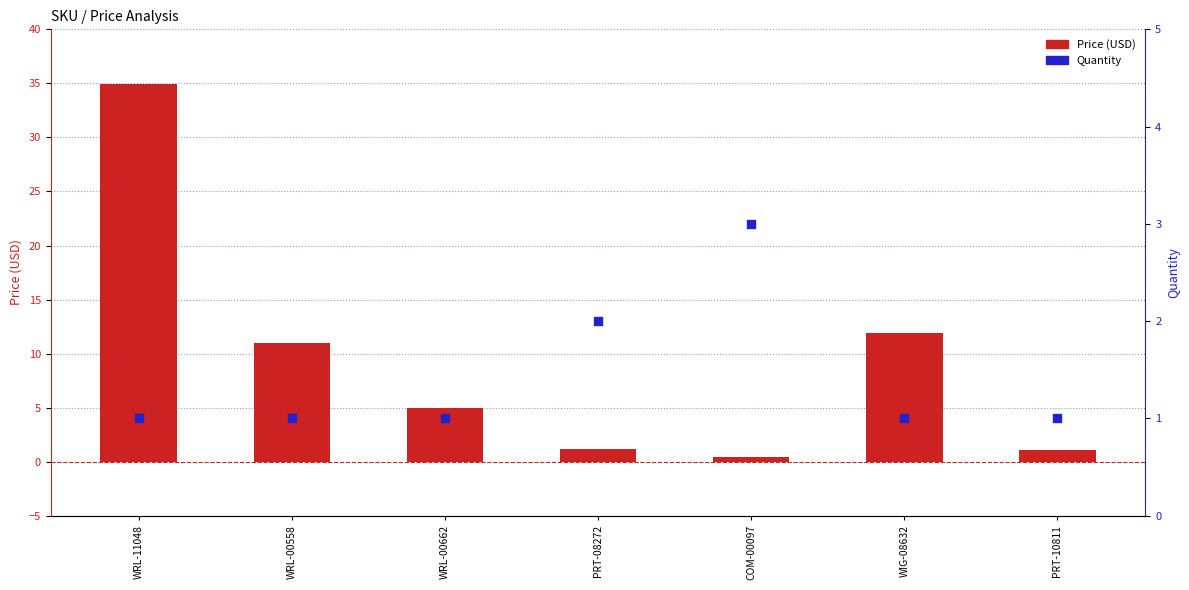

What are all the series names shown in the legend?

Price (USD), Quantity